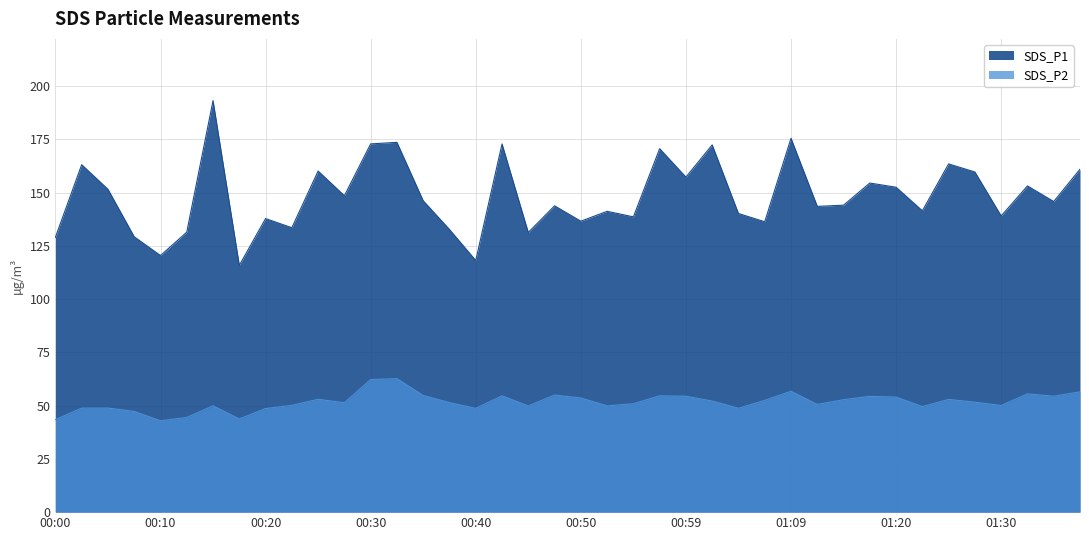

Where is SDS_P1 nearest to the value 154?

01:17